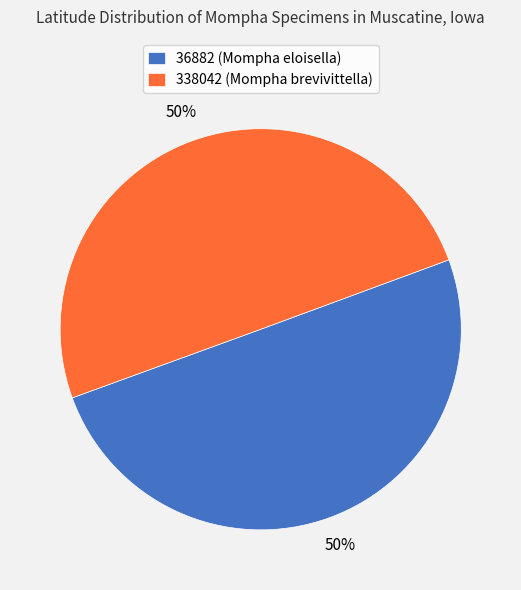

Is the sum of 338042 (Mompha brevivittella) and 36882 (Mompha eloisella) greater than half?

Yes